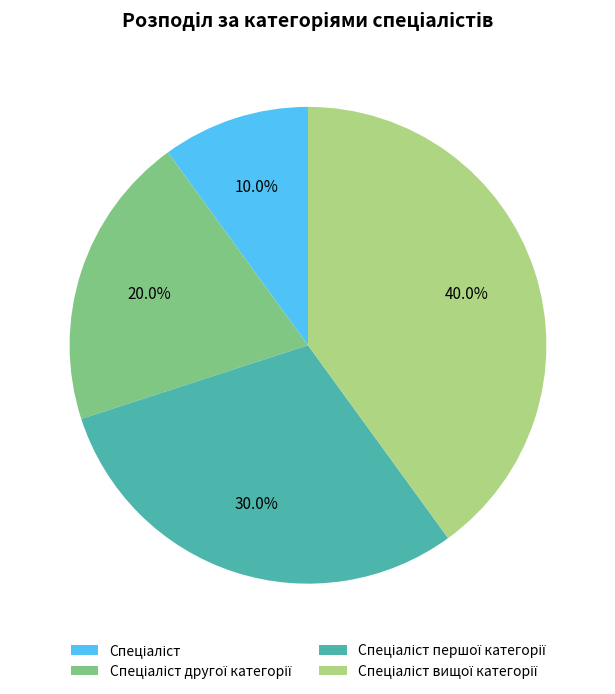

To the nearest percent, what is the average slice percentage?

25%